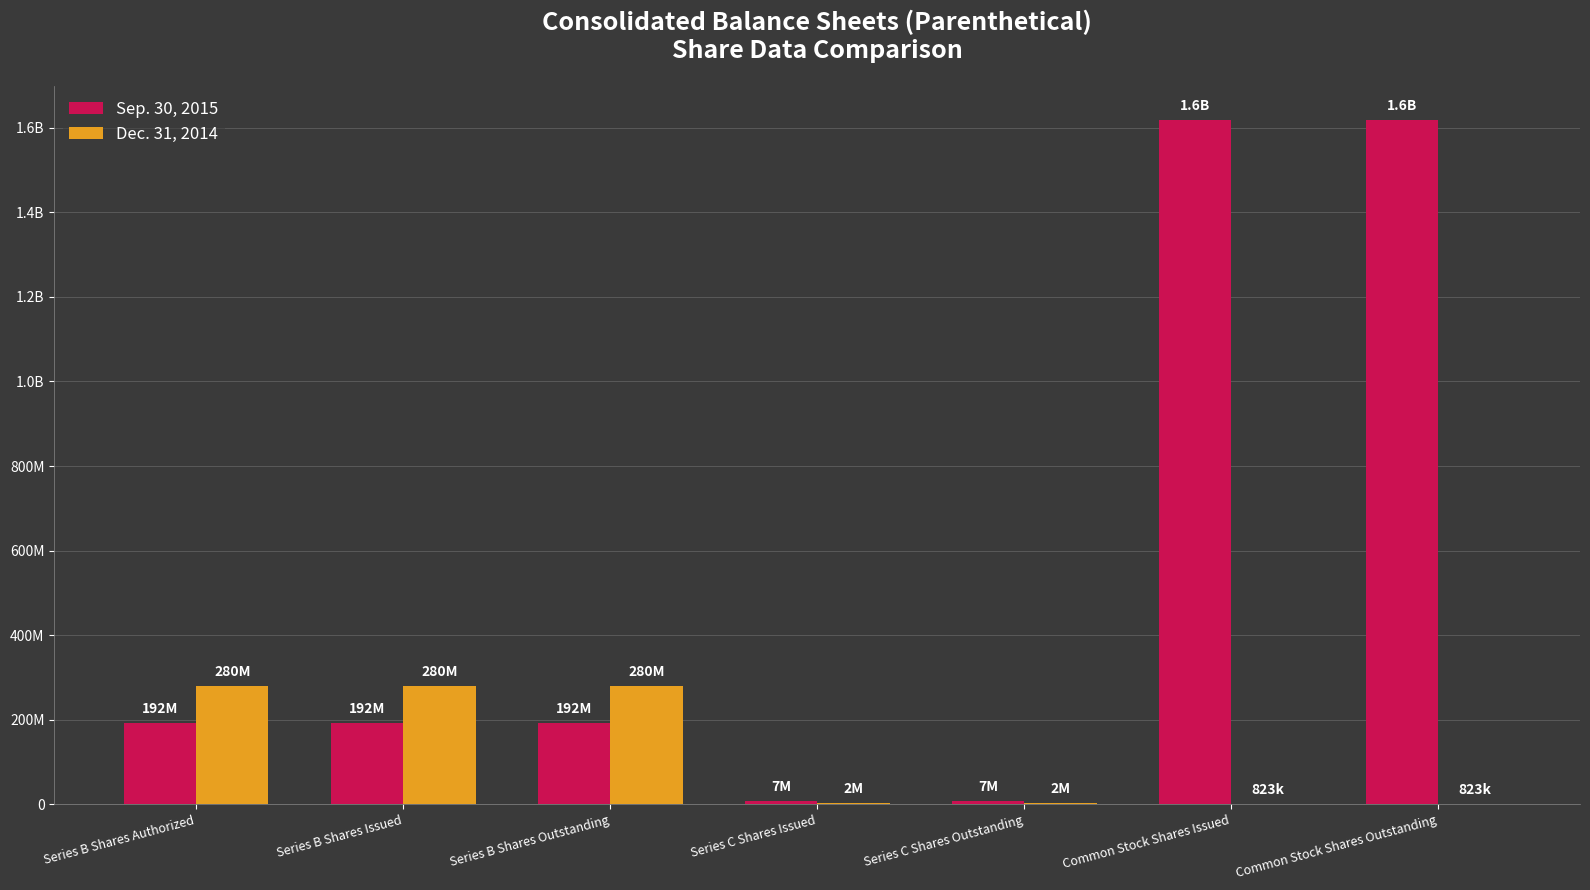

Rank the series by their maximum value, from highest to lowest.

Sep. 30, 2015, Dec. 31, 2014